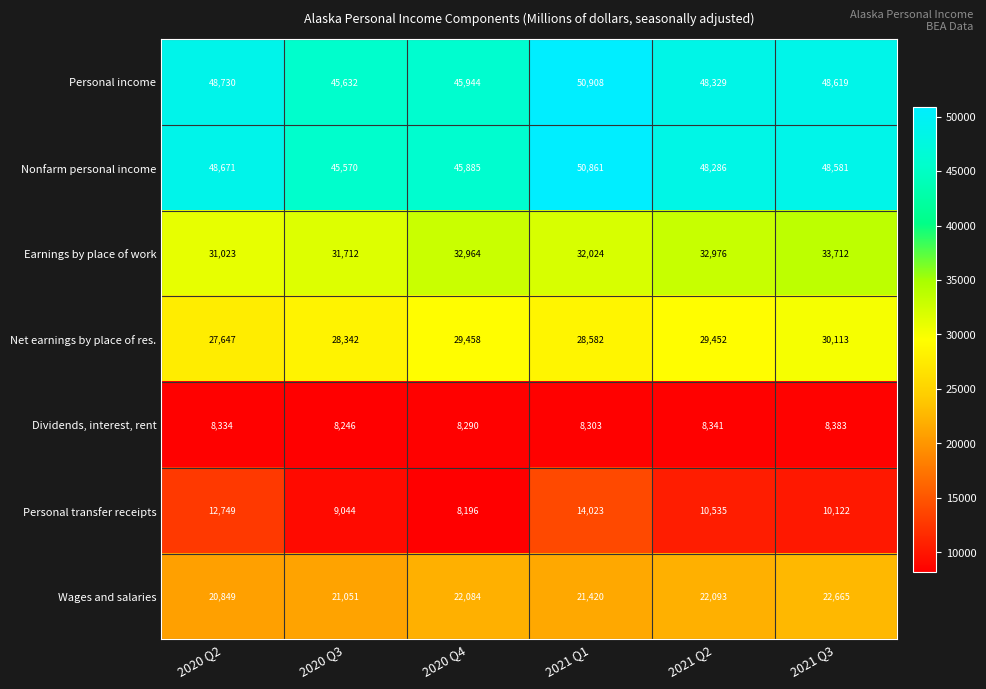

What is the difference between the maximum and minimum values in the Earnings by place of work series?

2689